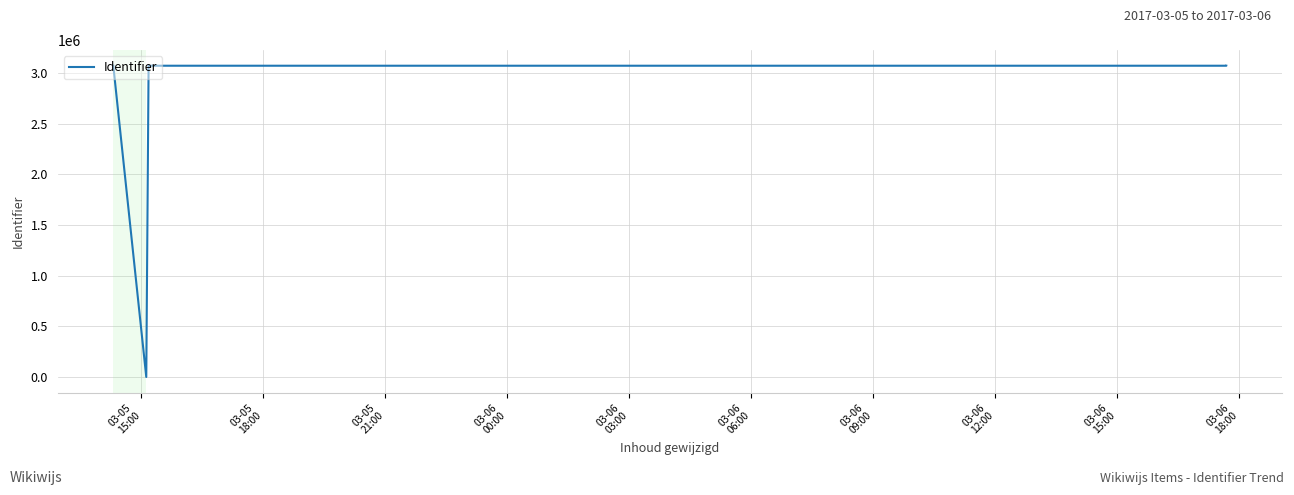

How many points are lower than both their immediate neighbors (excluding endpoints)?

2